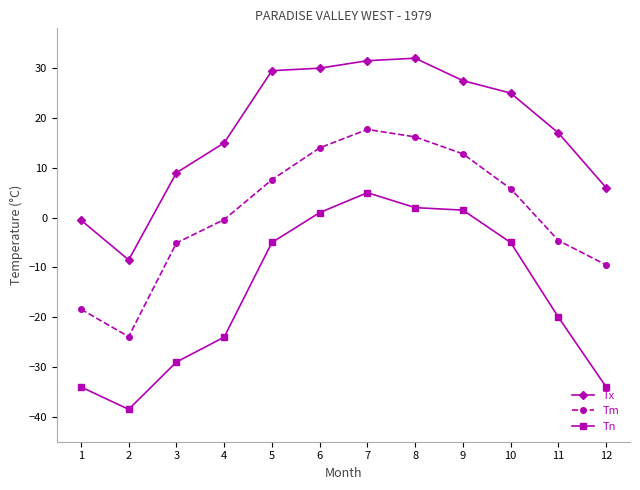

What is the maximum value shown in the chart?

32.0